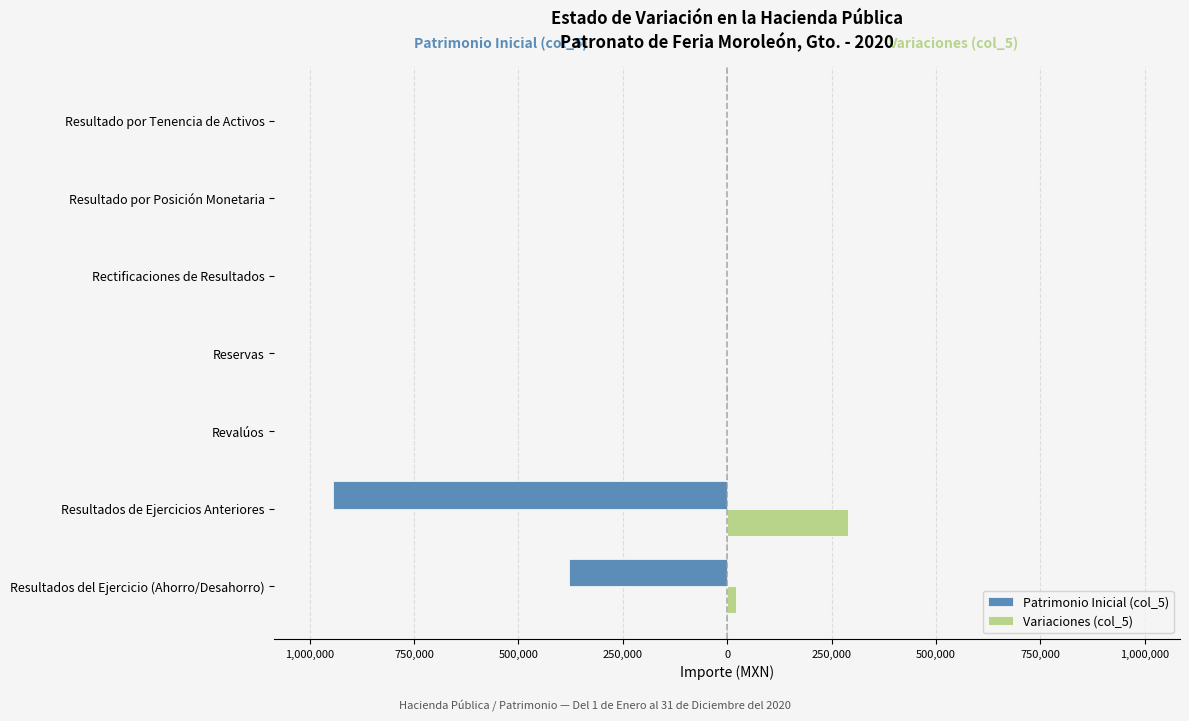

What is the difference between the maximum and minimum values in the Variaciones (col_5) series?

289409.5